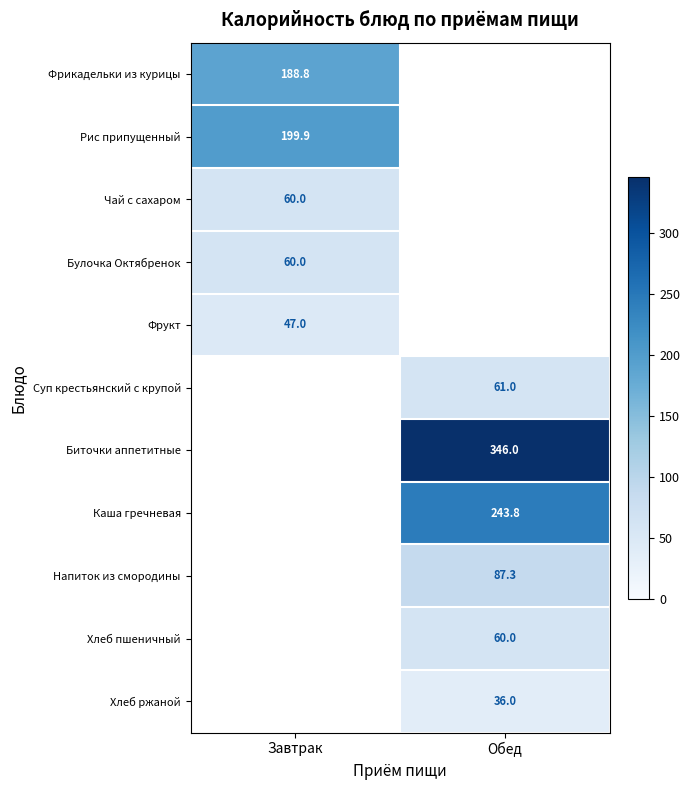

The value of Напиток из смородины at Обед is 87.3. True or false?

True